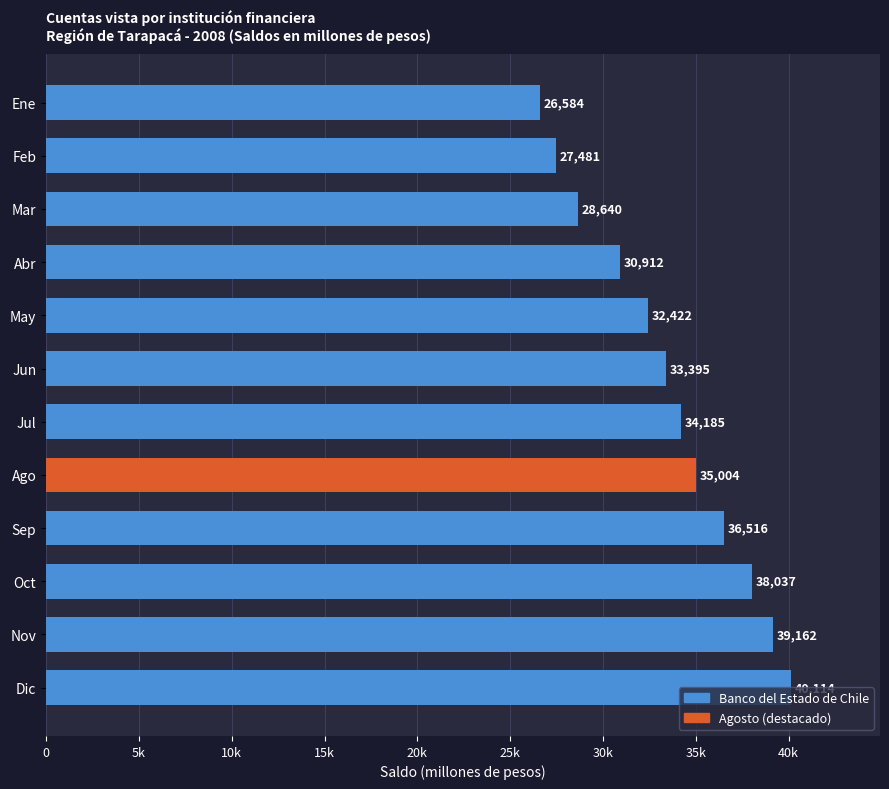

Are the bars horizontal?

Yes